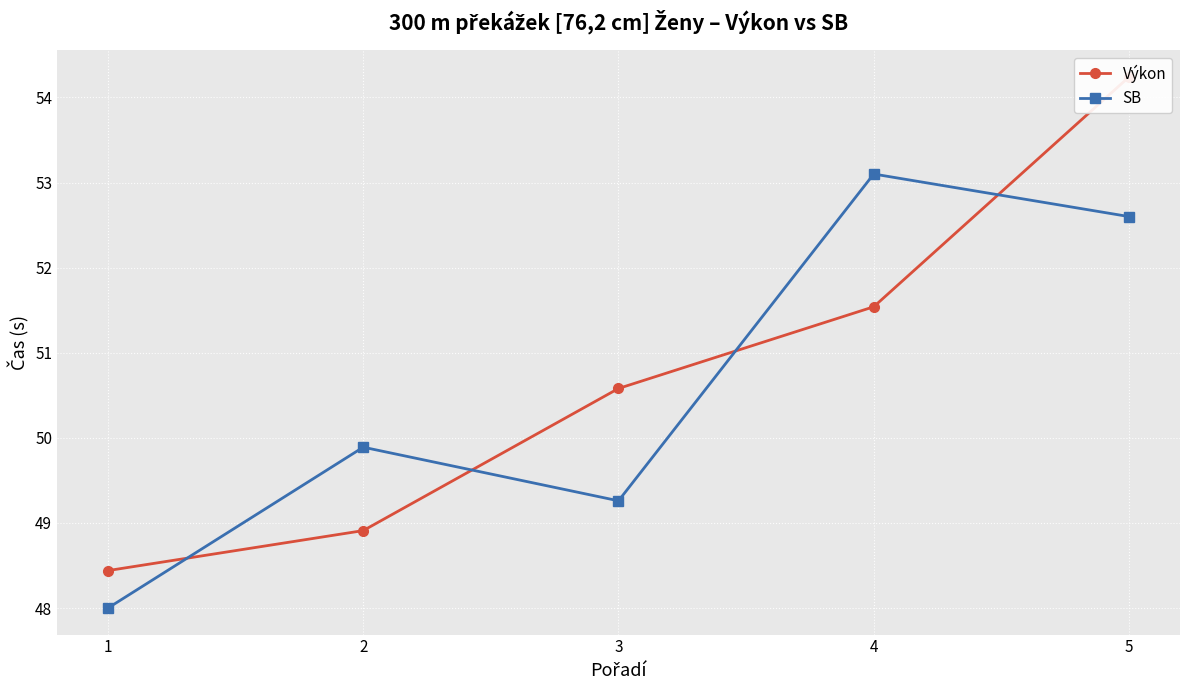

How many lines are shown in the chart?

2